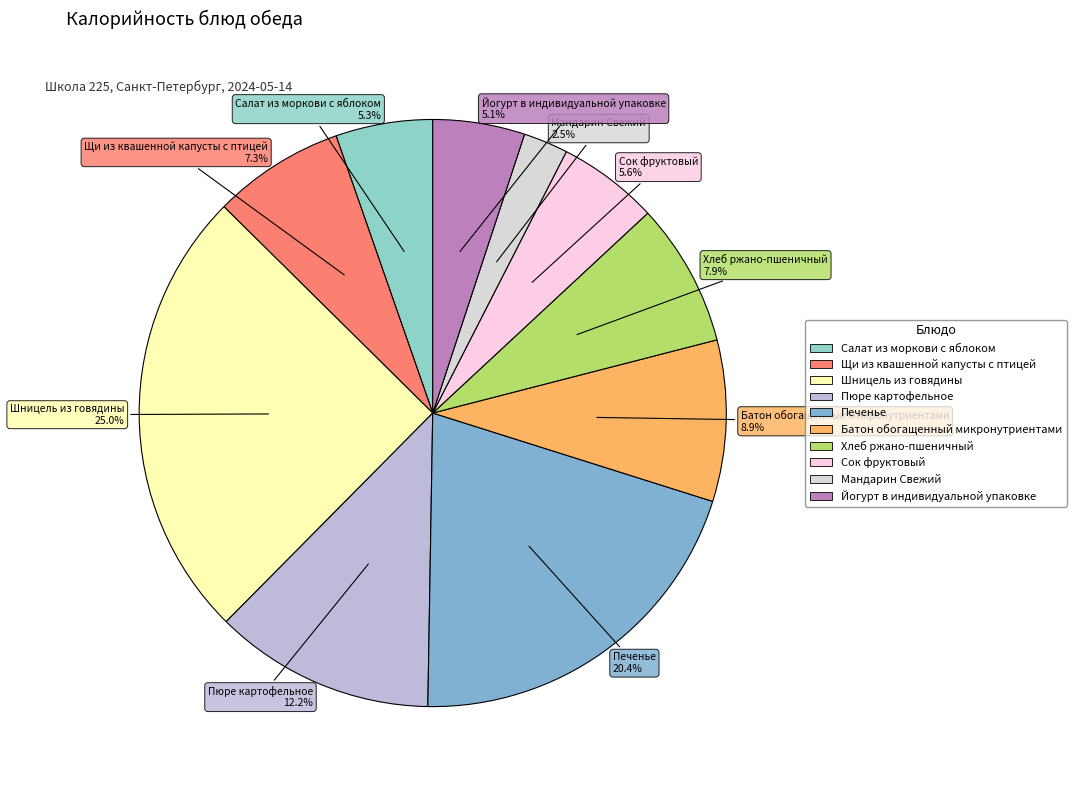

Does any single category account for the majority?

No